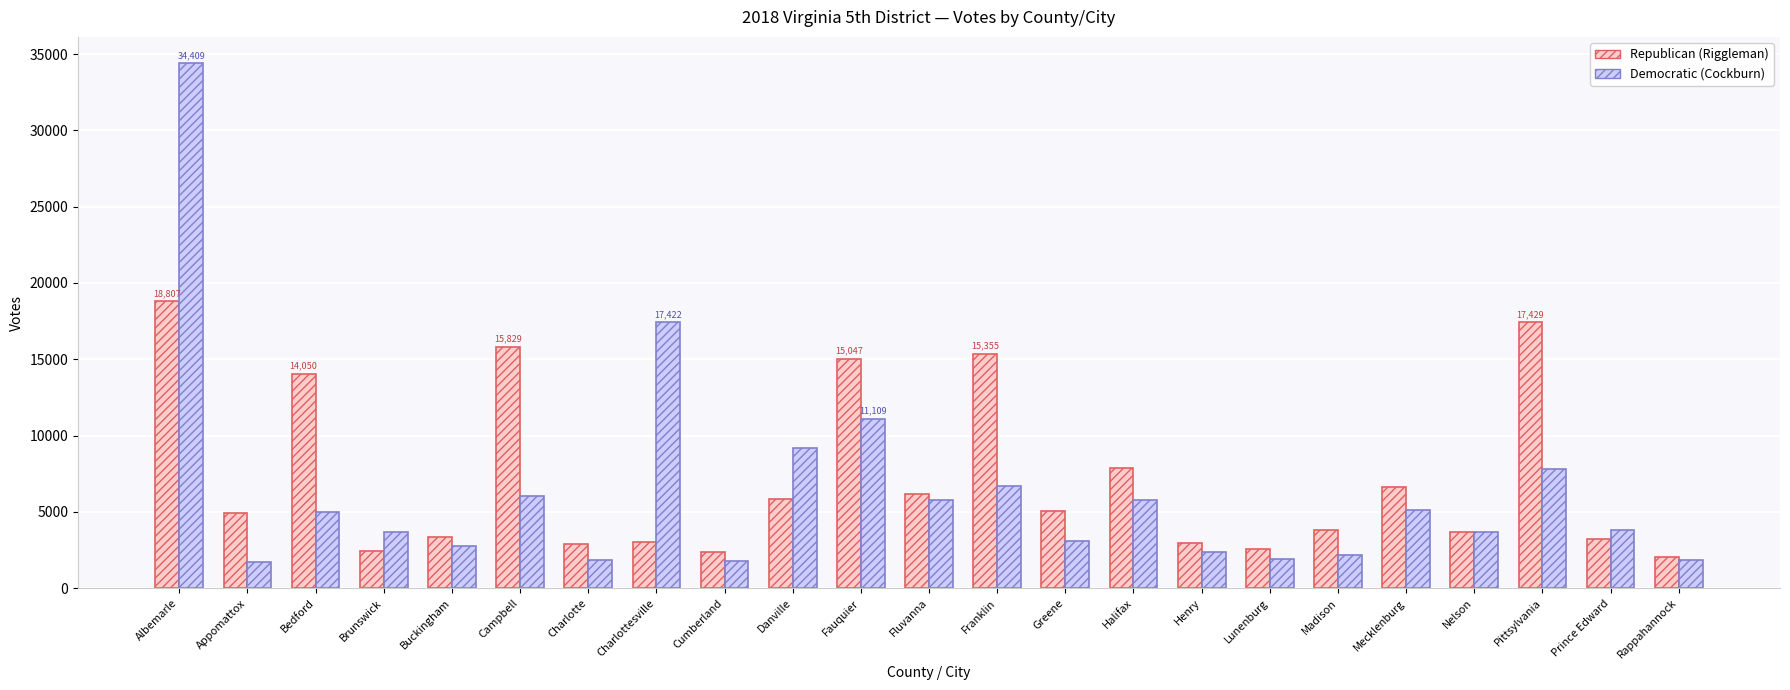

What is the sum of the Republican (Riggleman) values at Greene and Lunenburg?

7607